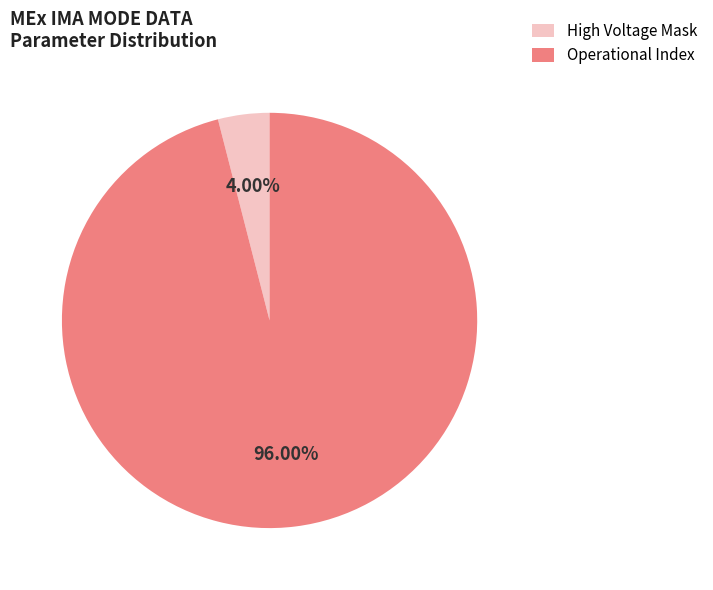

Count the number of slices in the pie.

2